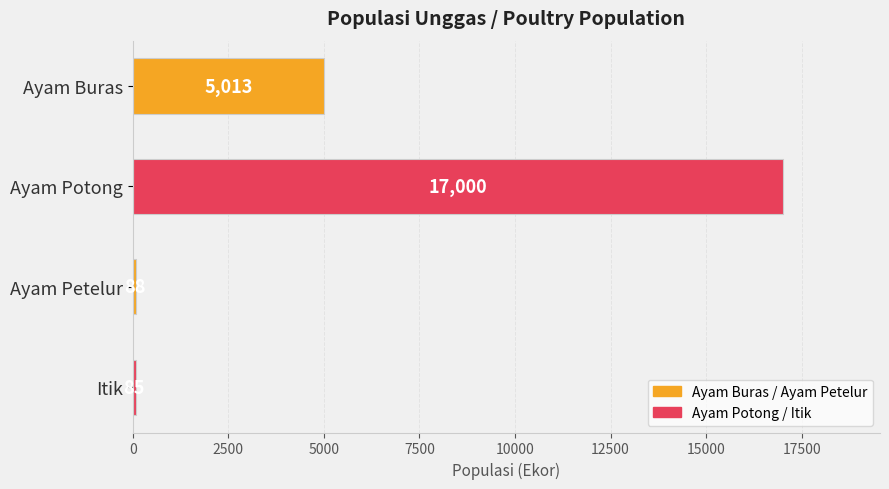

How many bars are there in total?

4